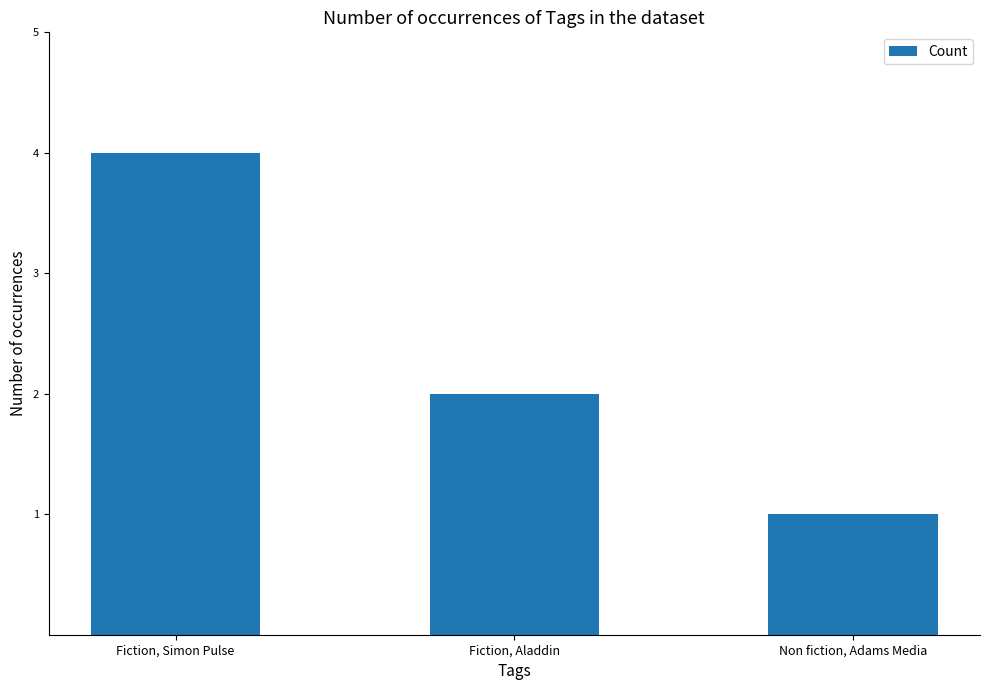

List the labels in order of value, largest first.

Fiction, Simon Pulse, Fiction, Aladdin, Non fiction, Adams Media